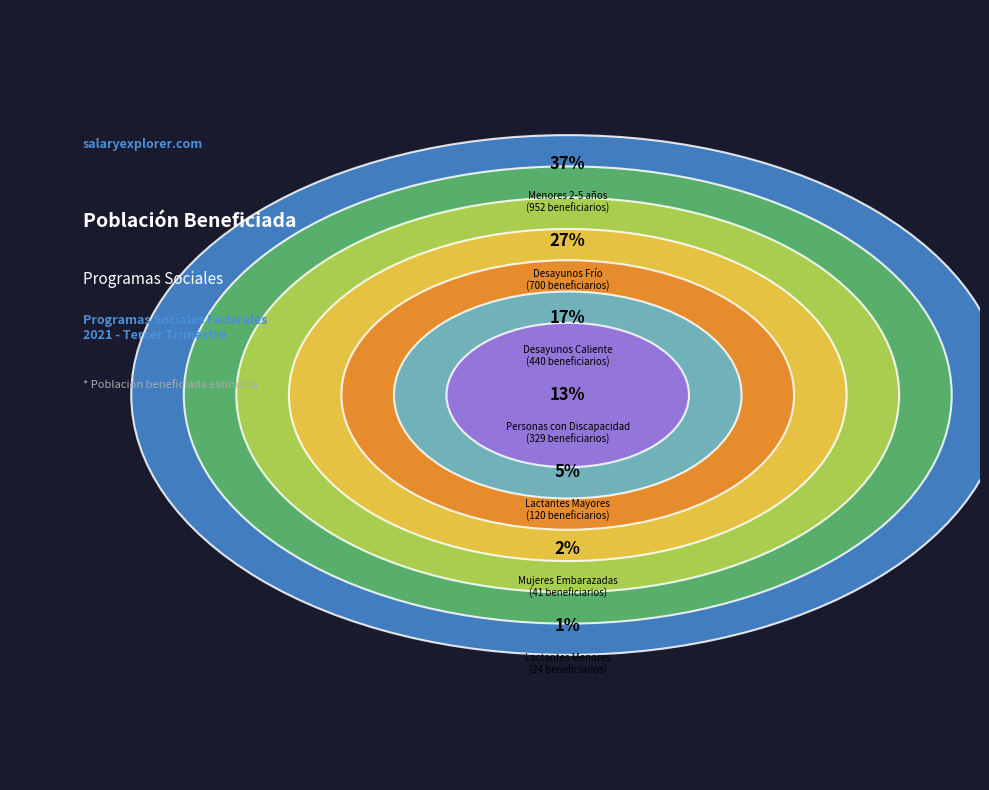

Is it true that Desayunos Frío is 27% of the pie?

True